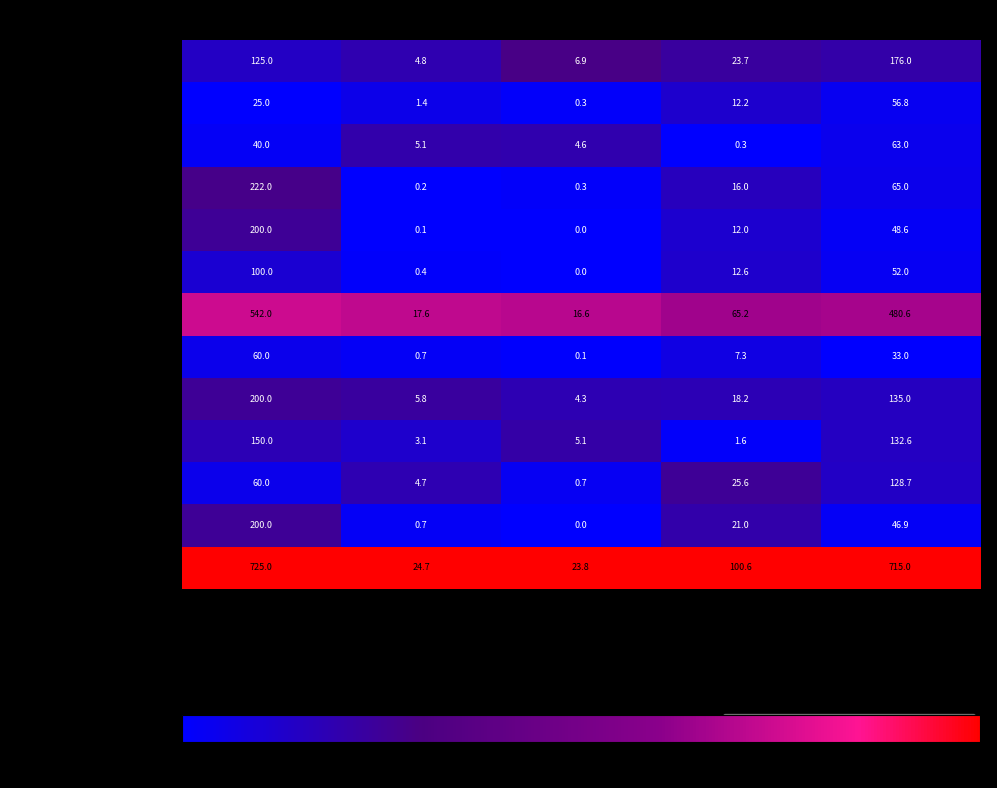

At which category does the chart reach its minimum across all series?

Ж